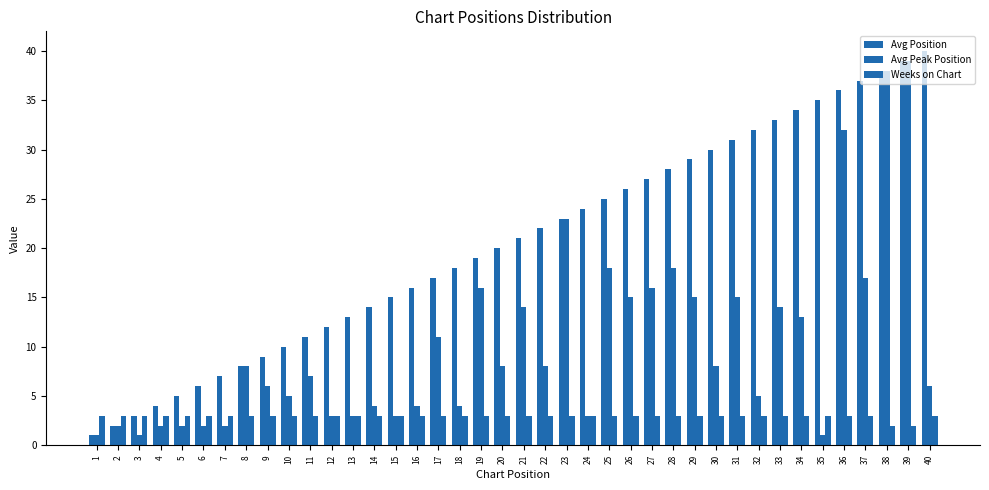

At which category is the sum across all series the highest?

39